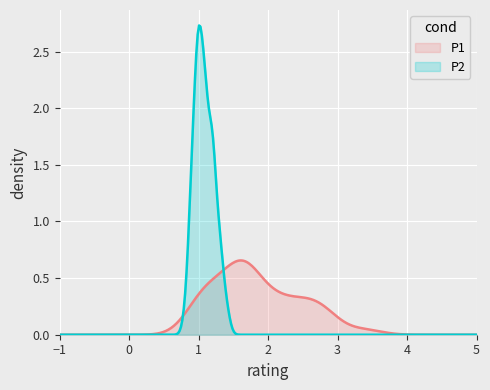

Rank the series by their average value, from lowest to highest.

P2, P1